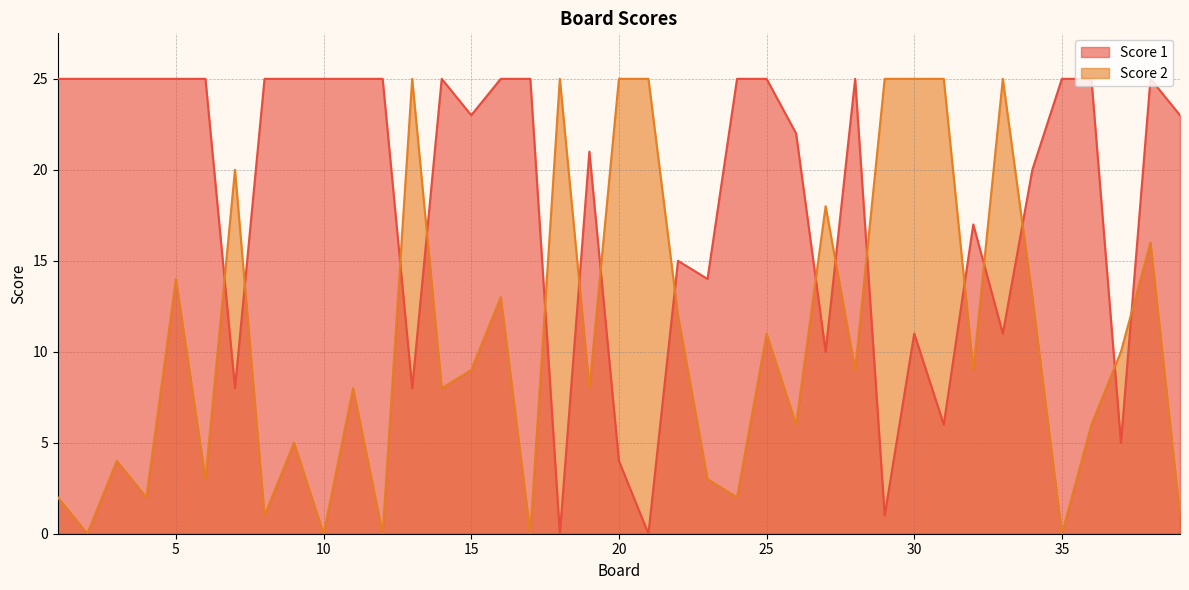

What is the difference between the Score 1 values at 16 and 21?

25